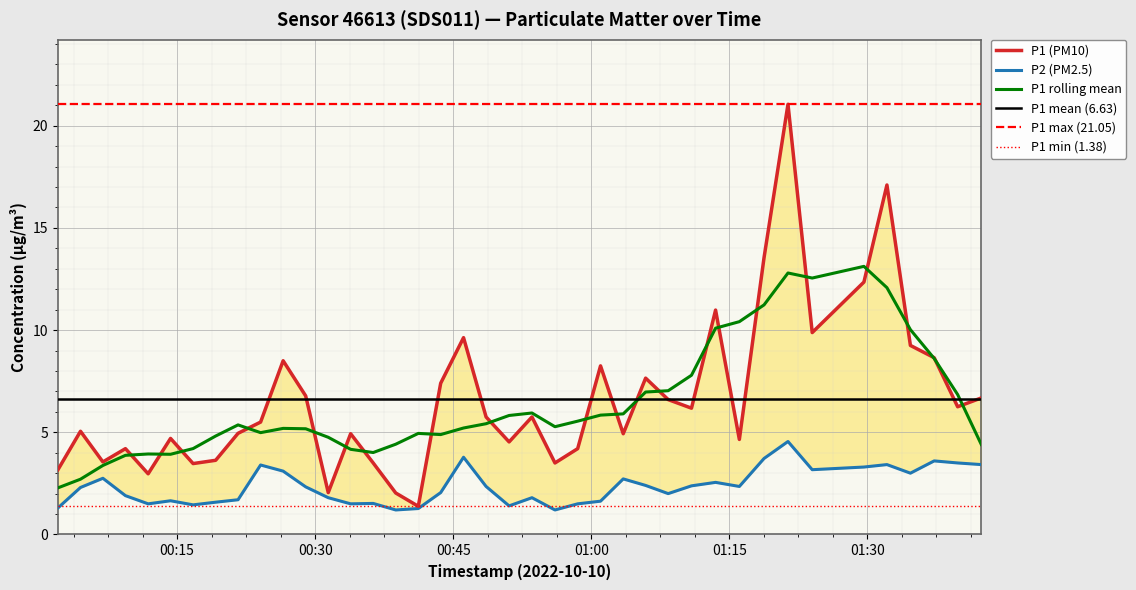

What is the maximum value for P1 rolling mean?

13.1